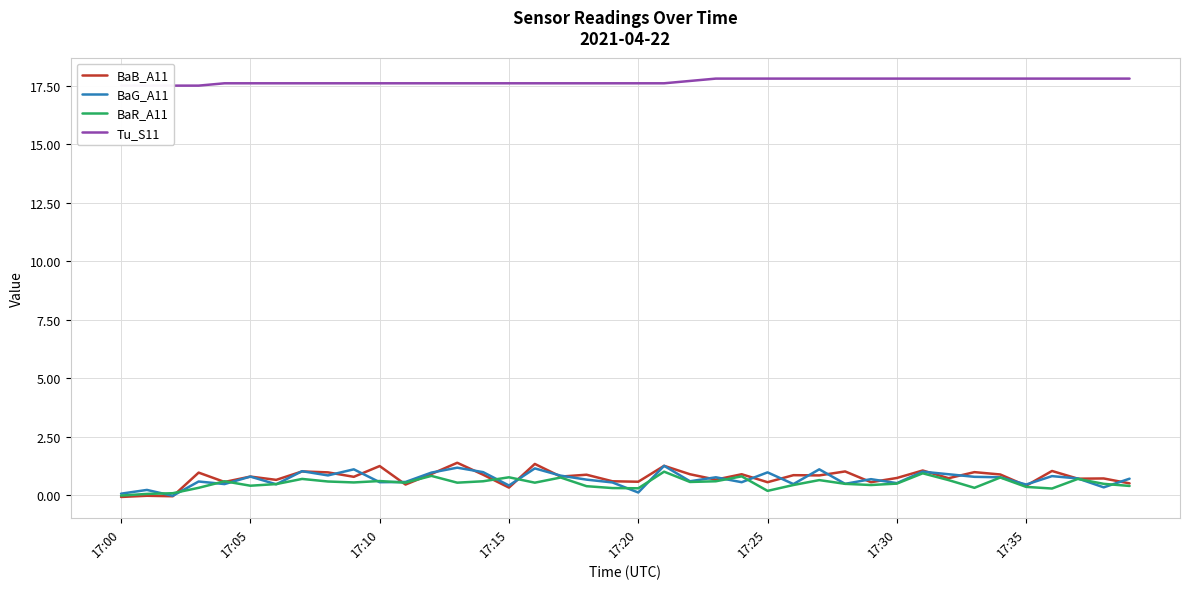

True or false: BaB_A11 has a value of 0.8 at 17:05.

True